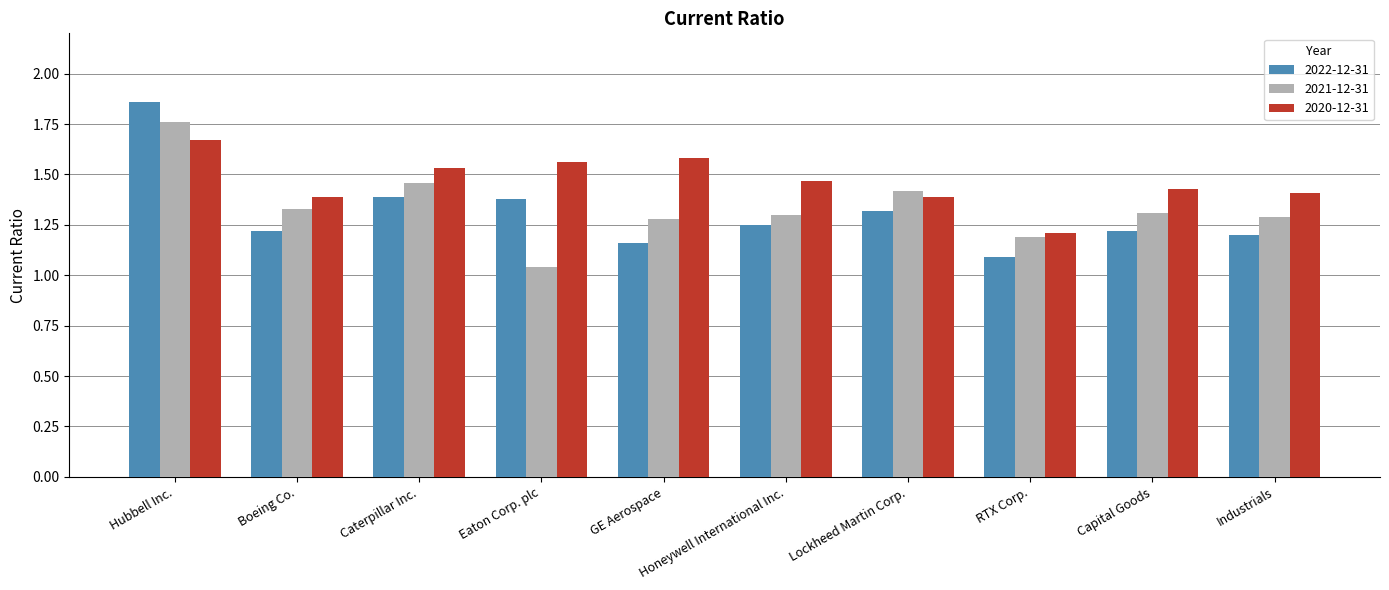

What is the spread (max minus min) of values at Hubbell Inc.?

0.2